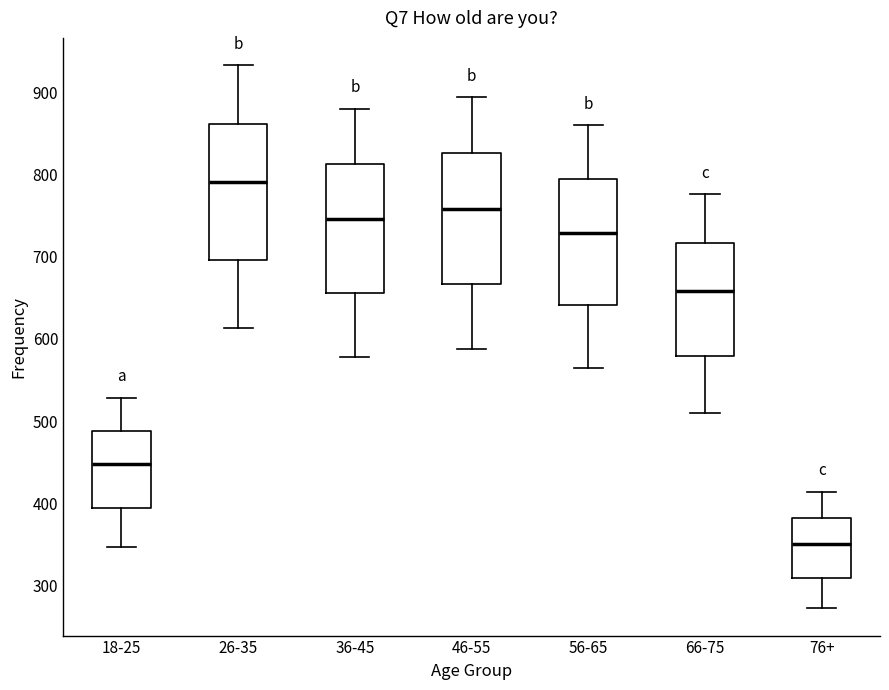

Which box has the lowest median line?

76+